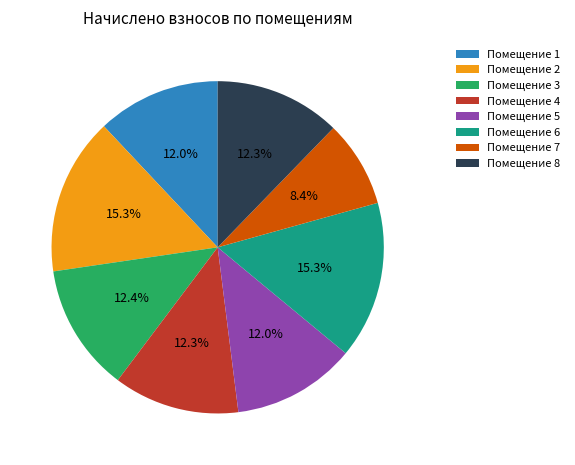

What is the smallest slice in the pie chart?

Помещение 7